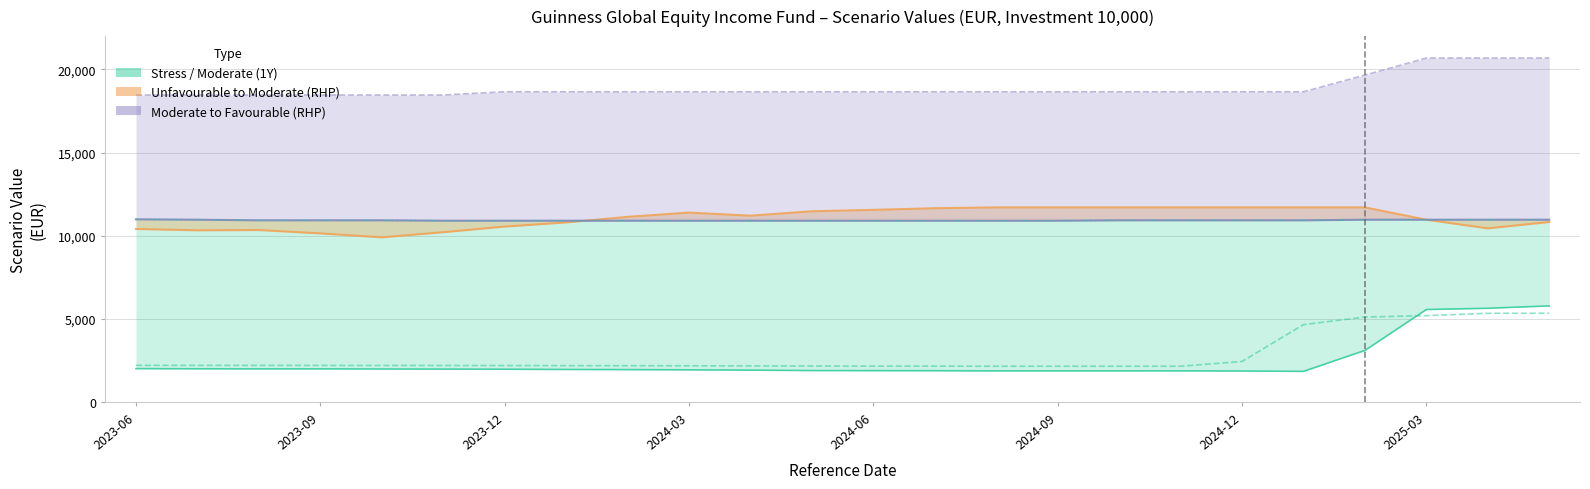

Reading left to right, transcribe all the data shown in this chart.

Stress Value 1 Year: 2011.0	2001.8	1997.9	1998.5	1988.7	1983.9	1976.3	1961.5	1952.5	1939.0	1922.2	1894.8	1890.0	1885.7	1875.9	1876.5	1876.4	1877.7	1869.0	1847.8	3106.2	5564.9	5640.0	5782.1
Stress Value RHP: 2210.2	2206.5	2204.7	2204.8	2201.0	2199.0	2196.6	2190.7	2186.9	2181.3	2174.0	2163.5	2161.7	2160.0	2156.5	2156.6	2156.6	2156.9	2440.9	4657.7	5113.0	5197.4	5337.4	5340.1
Unfavourable Value RHP: 10406.0	10326.1	10342.9	10140.0	9903.7	10212.0	10549.1	10799.2	11134.3	11390.8	11204.6	11471.1	11554.7	11654.2	11704.0	11704.0	11704.0	11704.0	11704.0	11704.0	11704.0	10961.8	10442.9	10824.8
Moderate Value RHP: 10985.4	10962.7	10926.4	10926.4	10925.8	10902.6	10902.6	10902.6	10902.6	10902.6	10902.6	10902.6	10902.6	10902.6	10902.6	10902.6	10925.8	10925.8	10925.8	10925.8	10962.7	10962.7	10962.7	10962.7
Favourable Value RHP: 18459.4	18459.4	18459.4	18459.4	18459.4	18459.4	18653.3	18653.3	18653.3	18653.3	18653.3	18653.3	18653.3	18653.3	18653.3	18653.3	18653.3	18653.3	18653.3	18653.3	19656.9	20681.3	20681.3	20681.3
Moderate Value 1 Year: 10985.4	10962.7	10926.4	10926.4	10925.8	10902.6	10902.6	10902.6	10902.6	10902.6	10902.6	10902.6	10902.6	10902.6	10902.6	10902.6	10925.8	10925.8	10925.8	10925.8	10962.7	10962.7	10962.7	10962.7